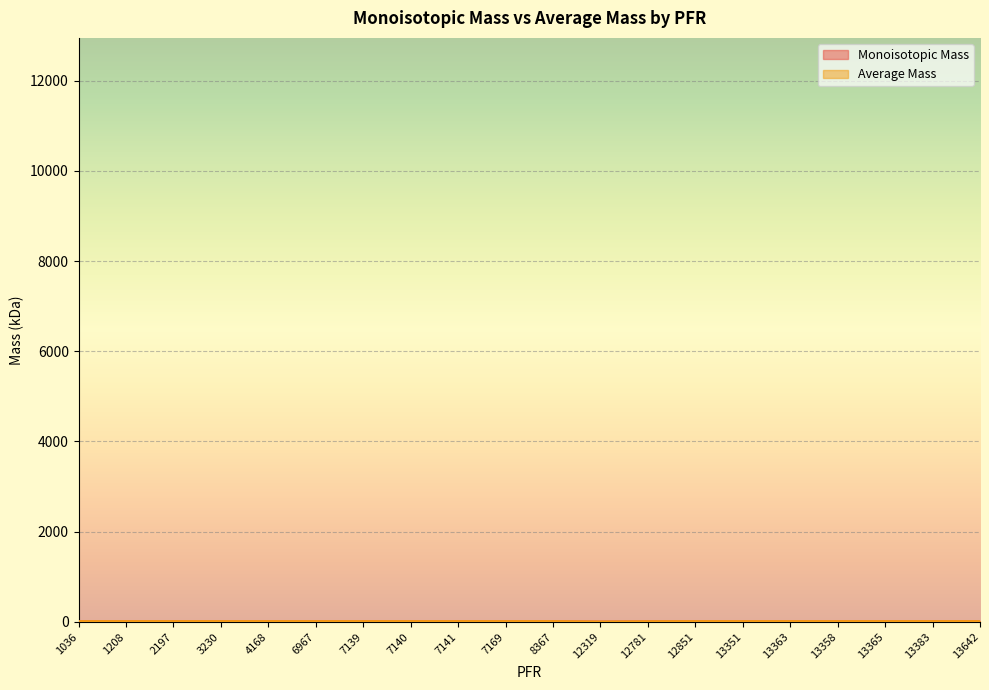

Rank the categories by Average Mass value from lowest to highest.

12319, 12781, 1208, 1036, 13351, 13358, 7139, 6967, 7140, 13365, 4168, 7141, 2197, 13363, 13383, 13642, 12851, 3230, 7169, 8367